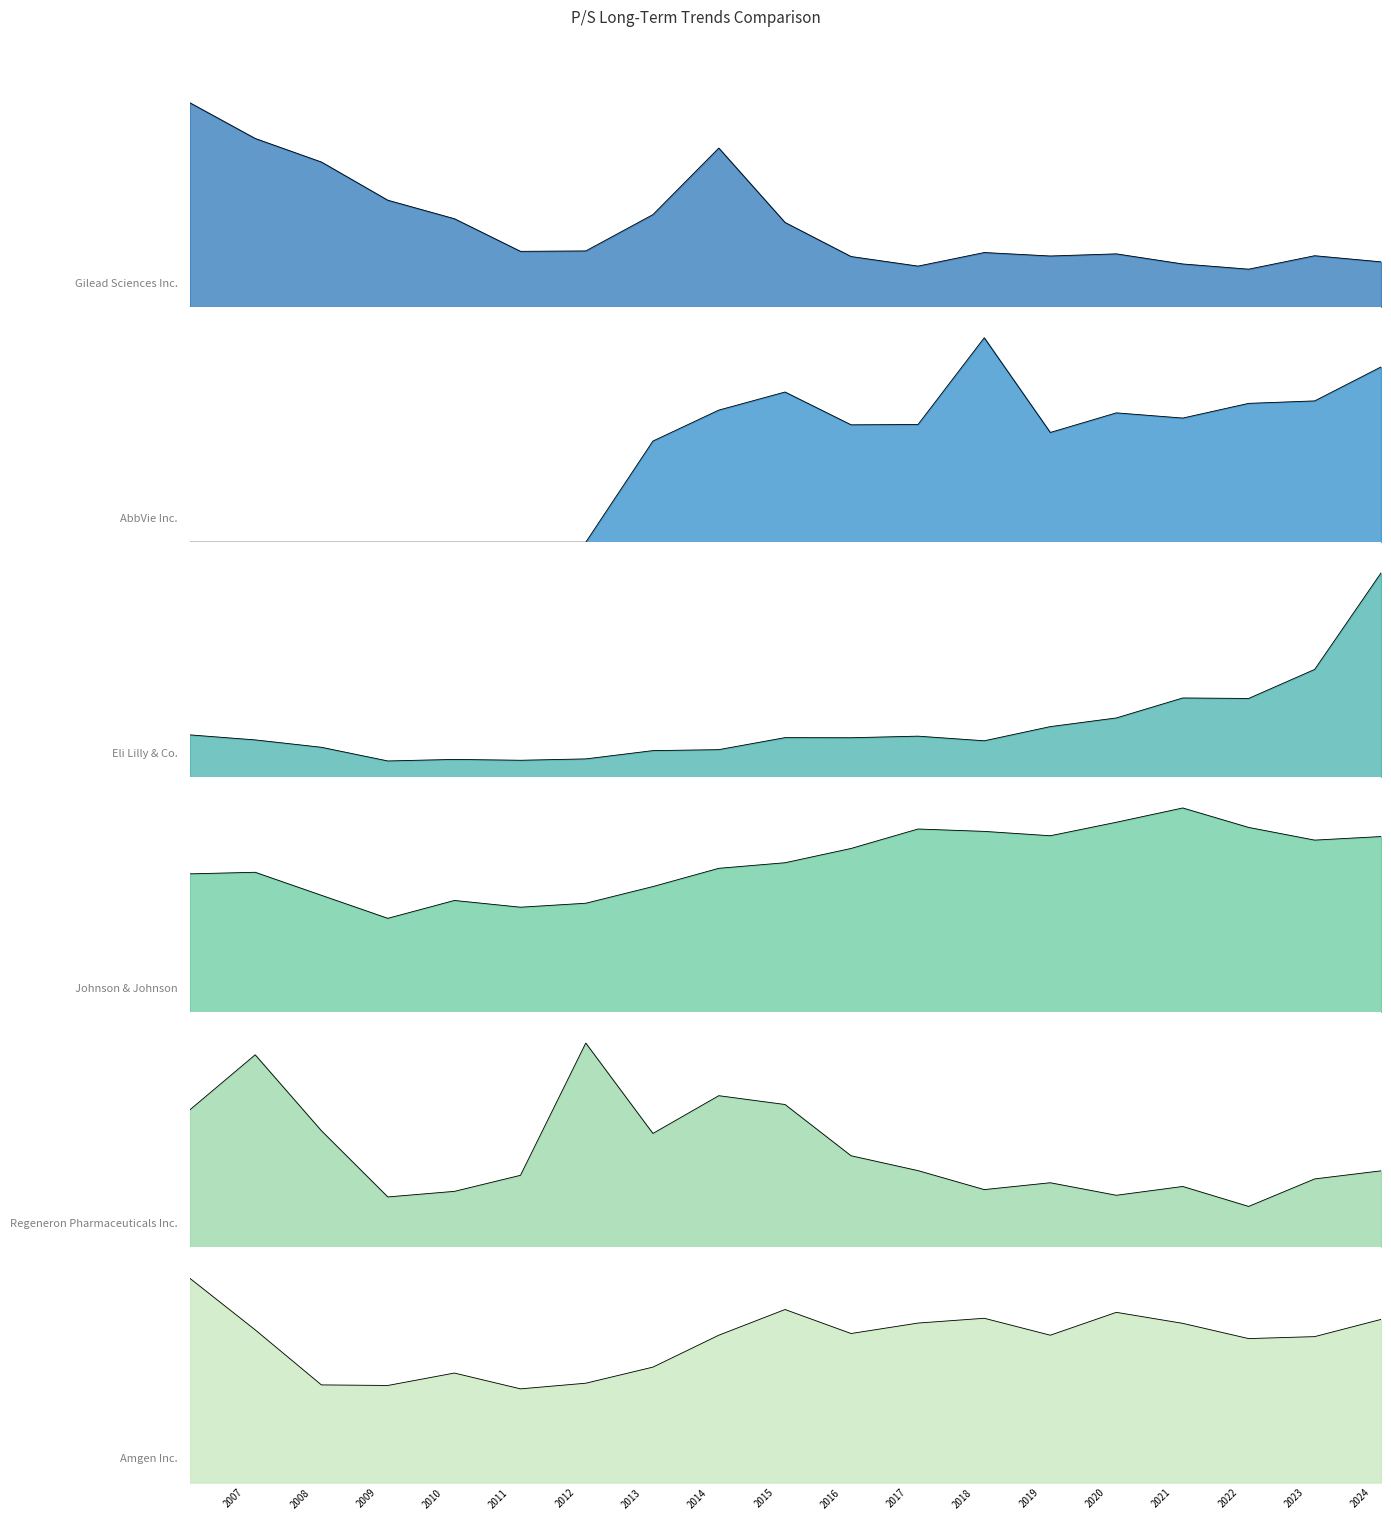

Does the chart have visible grid lines?

No